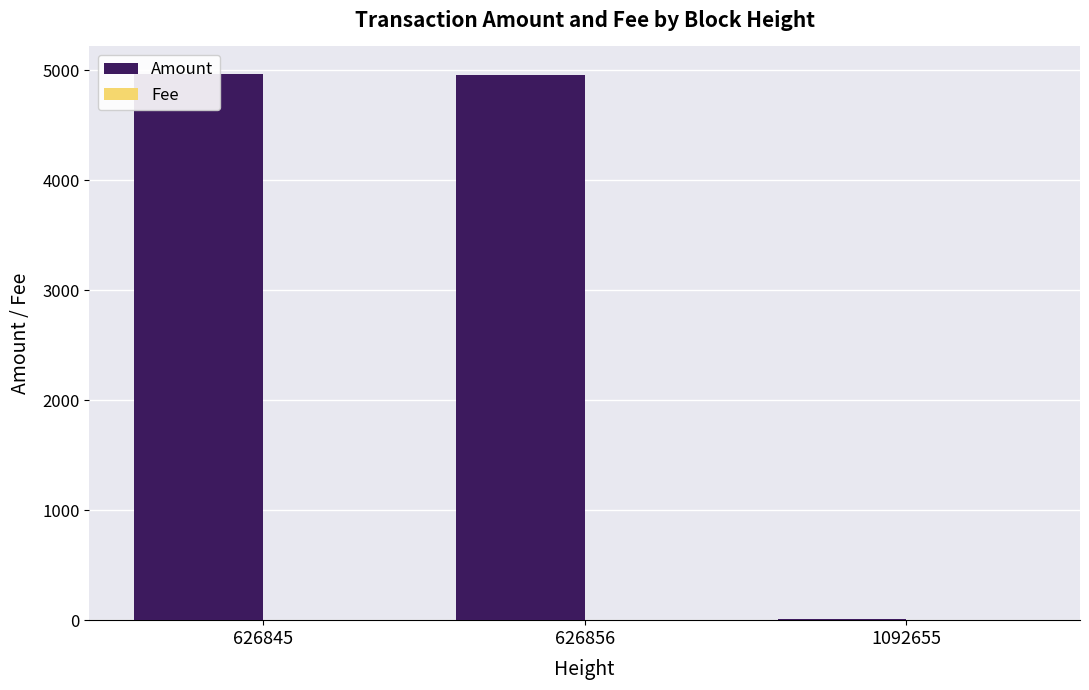

True or false: Fee has a value of 0.5 at 1092655.

False